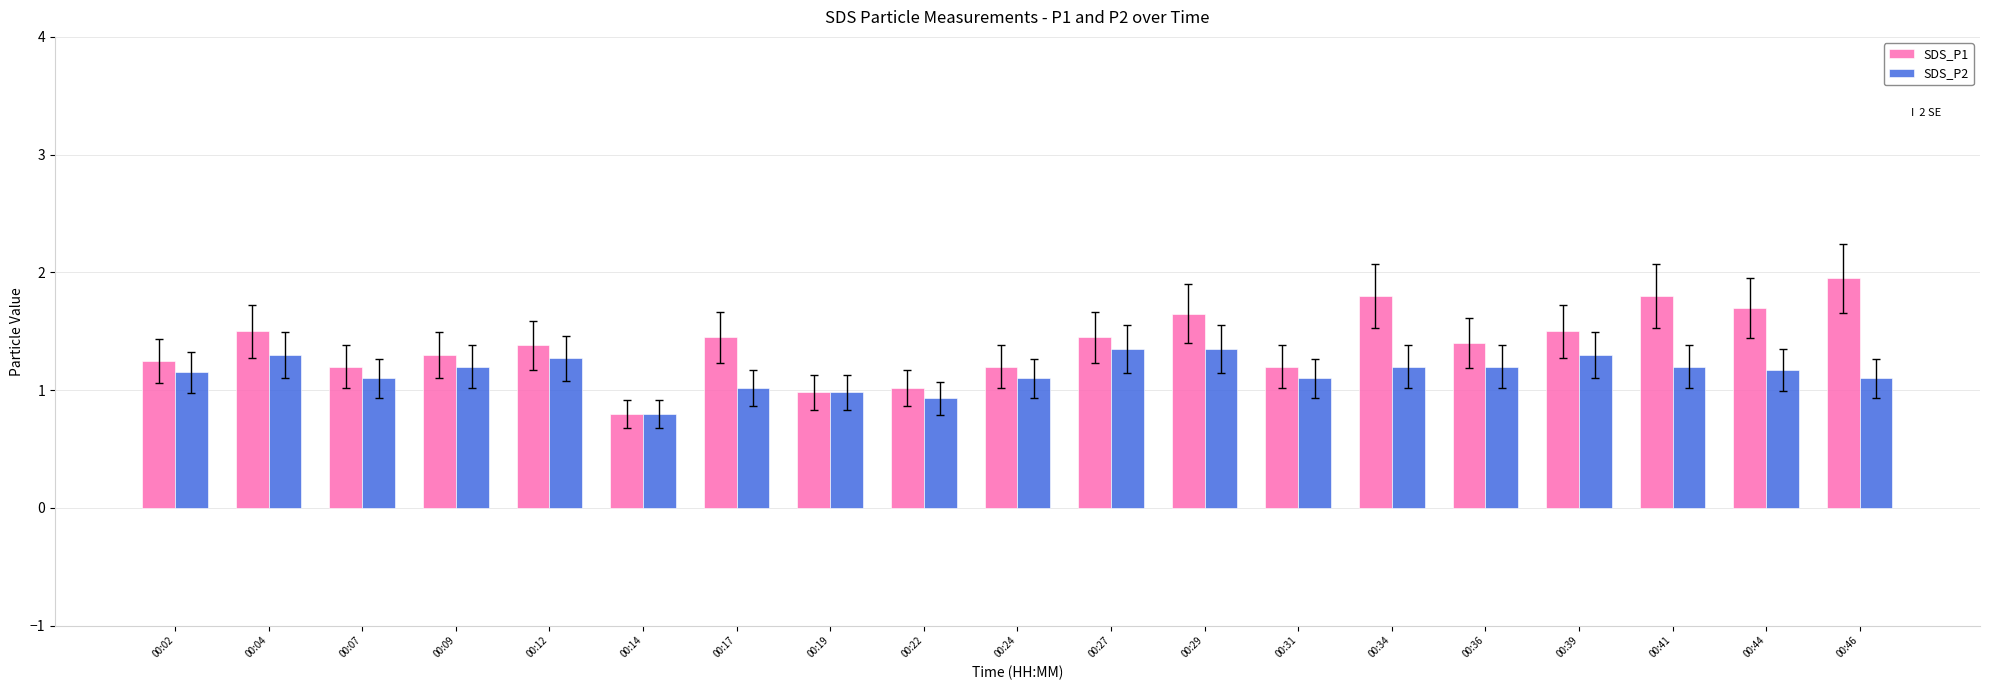

What is the difference between the second highest and second lowest values in the SDS_P2 series?

0.4